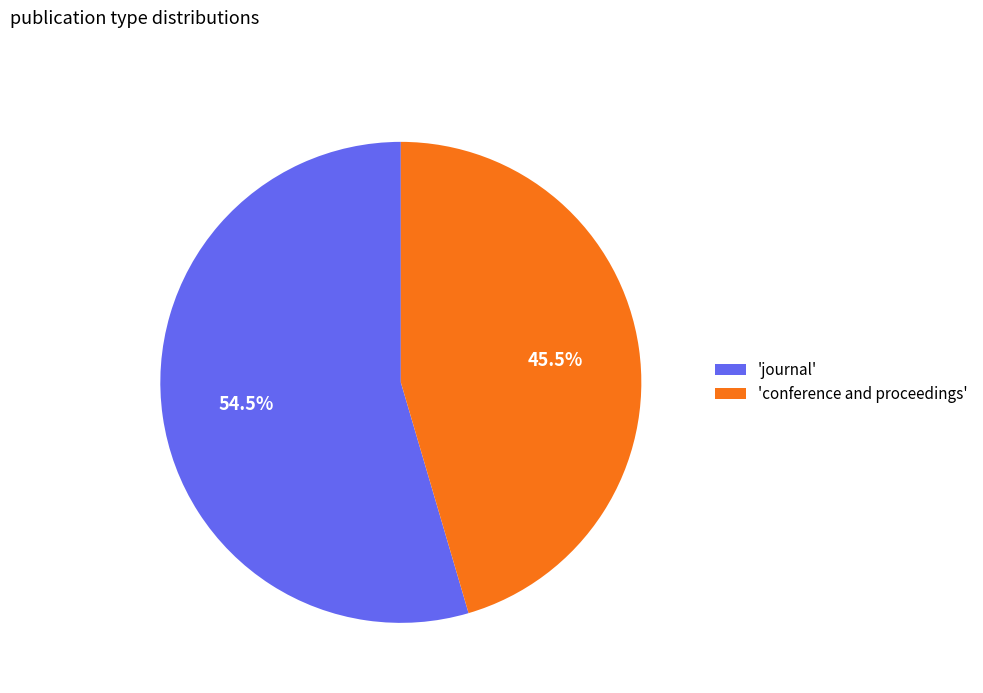

What is the largest slice in the pie chart?

'journal'